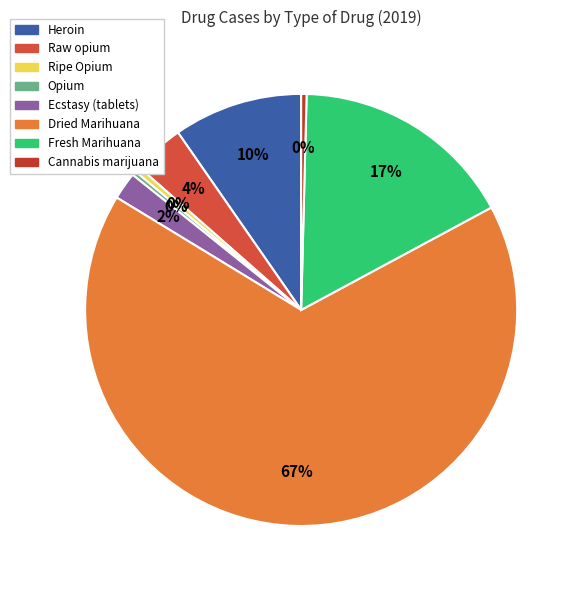

How much of the chart is everything except Raw opium?

96.2%